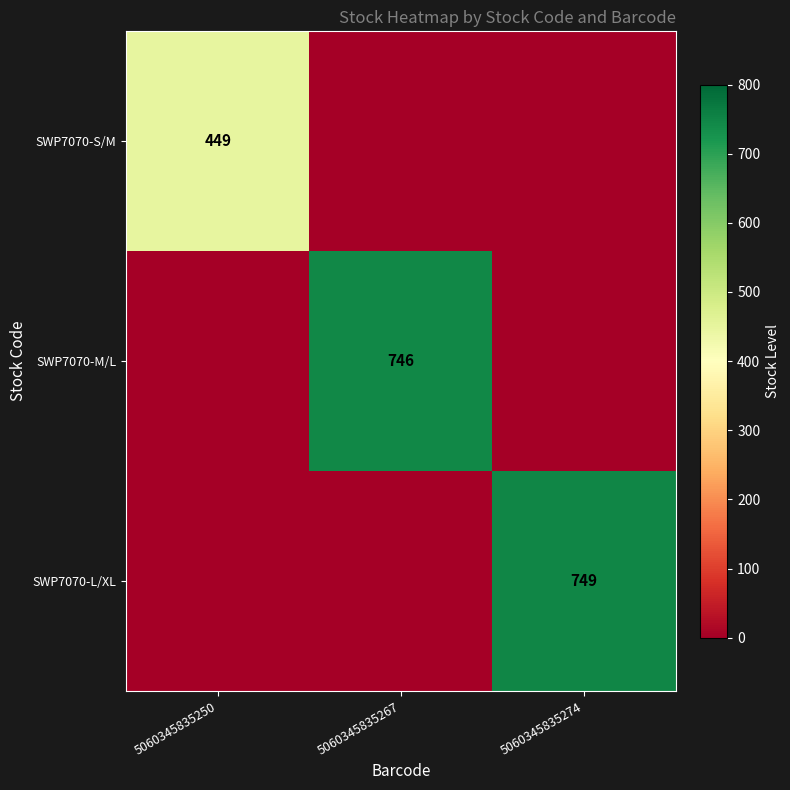

True or false: SWP7070-M/L has a value of 1080 at 5060345835267.

False